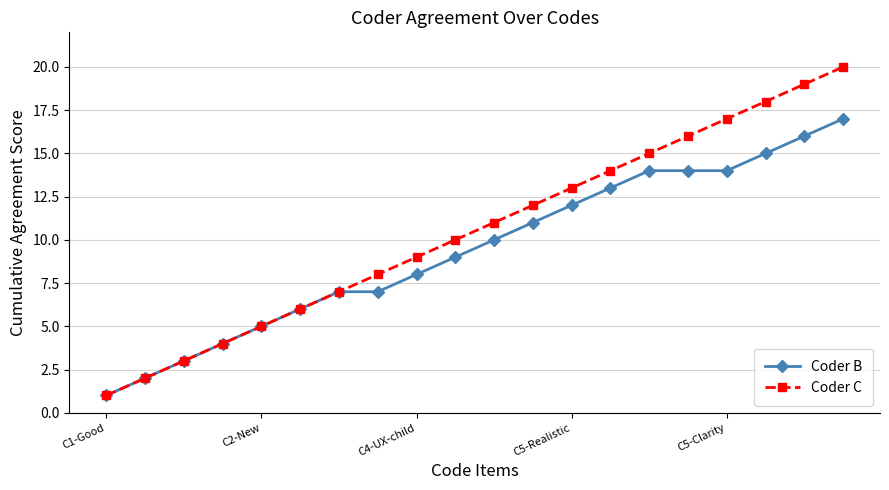

Which series has the widest spread of values?

Coder C